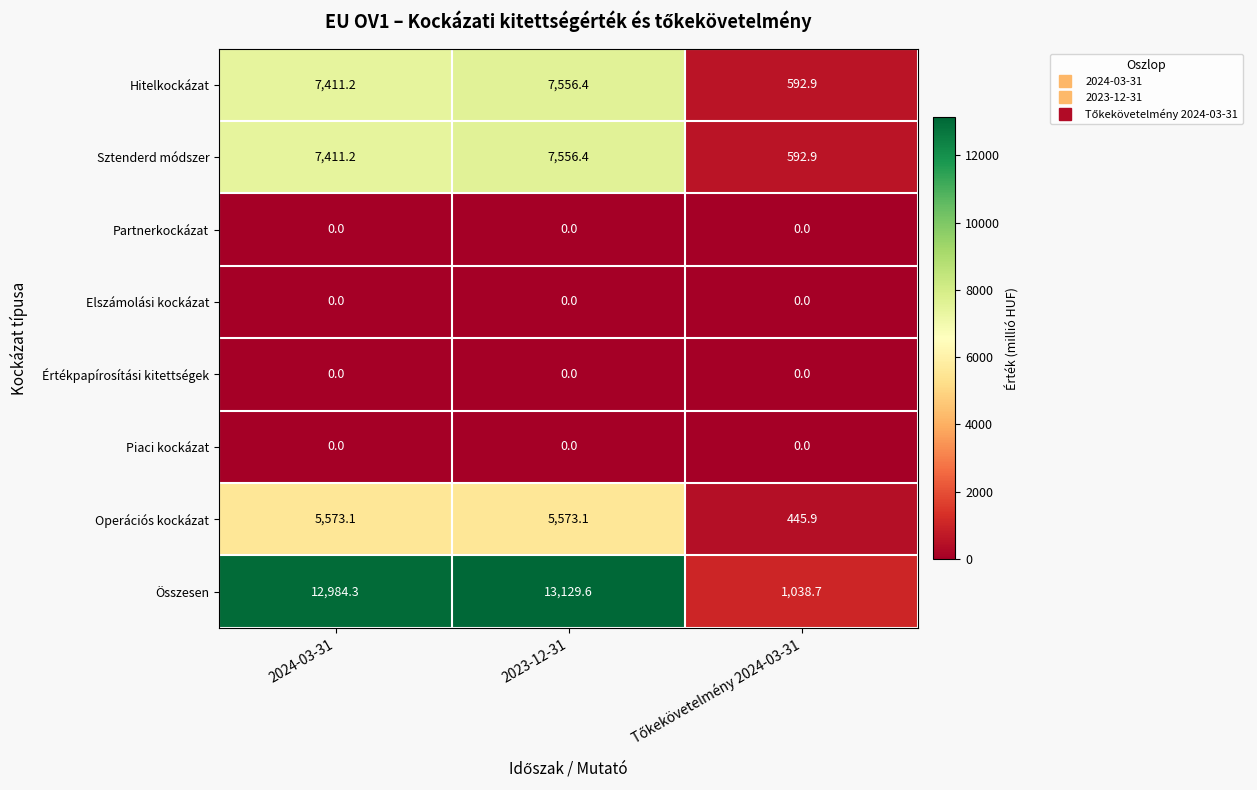

What is the total value across all series at 2024-03-31?

33379.8